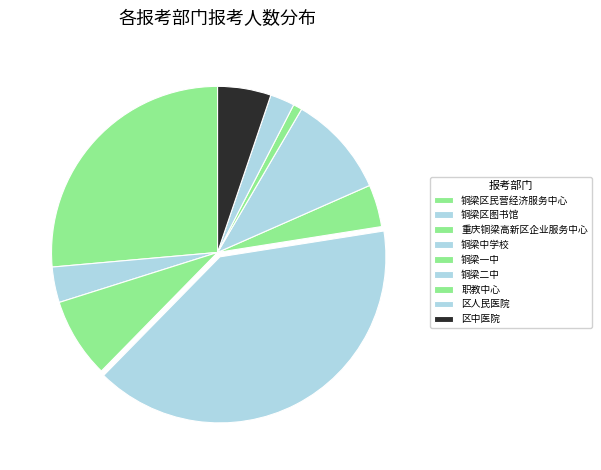

To the nearest percent, what is the difference between the 区人民医院 and 区中医院 slice percentages?

3%